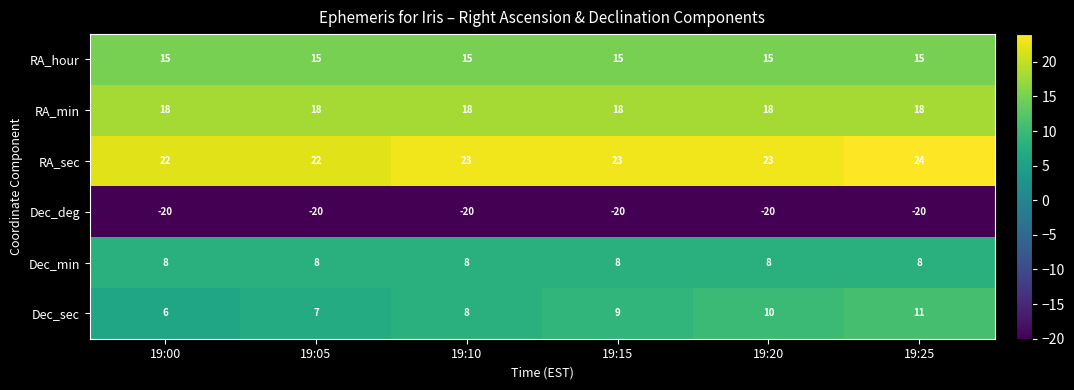

Between 19:05 and 19:25, which series saw the biggest shift?

Dec_sec